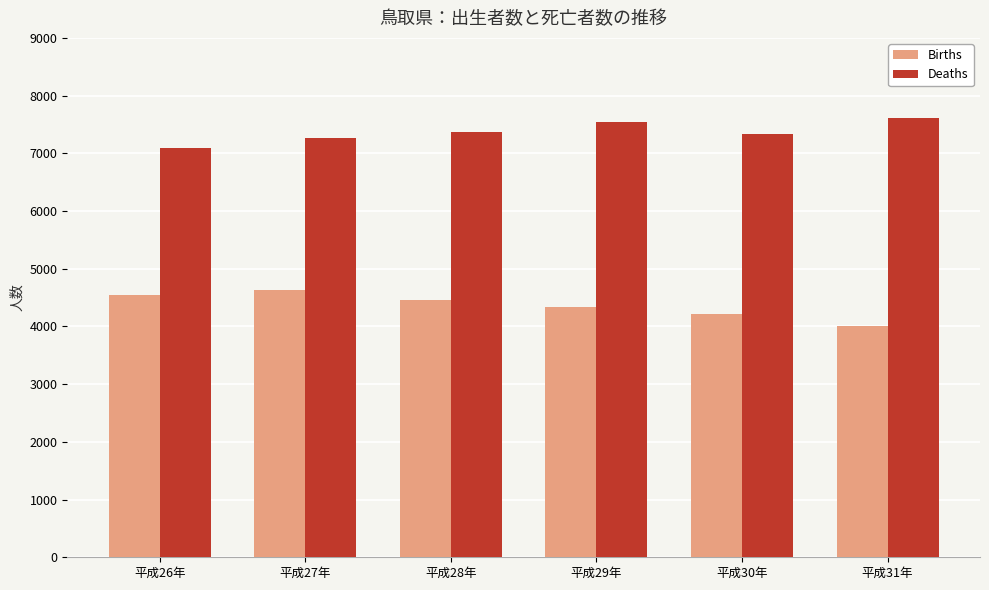

What is the approximate value of Births at 平成26年, to the nearest 10?

4550